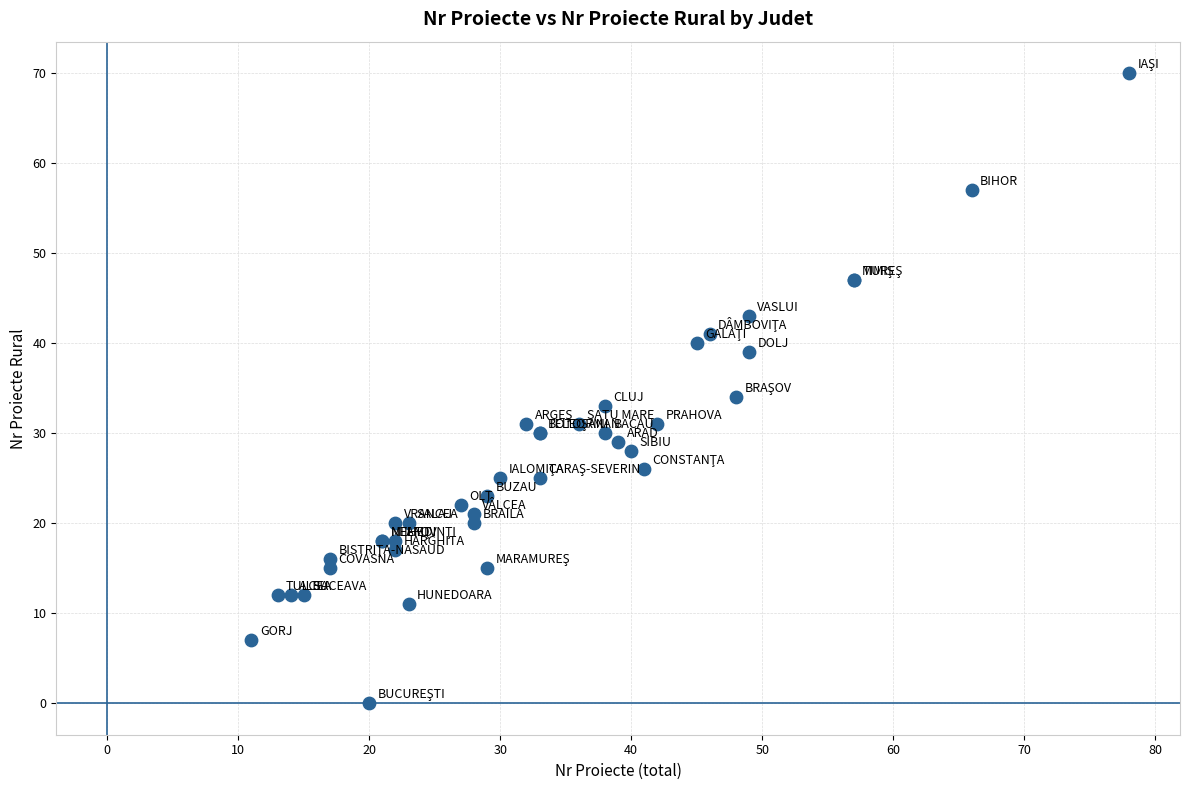

What Y value in the scatter plot is closest to 35?

34